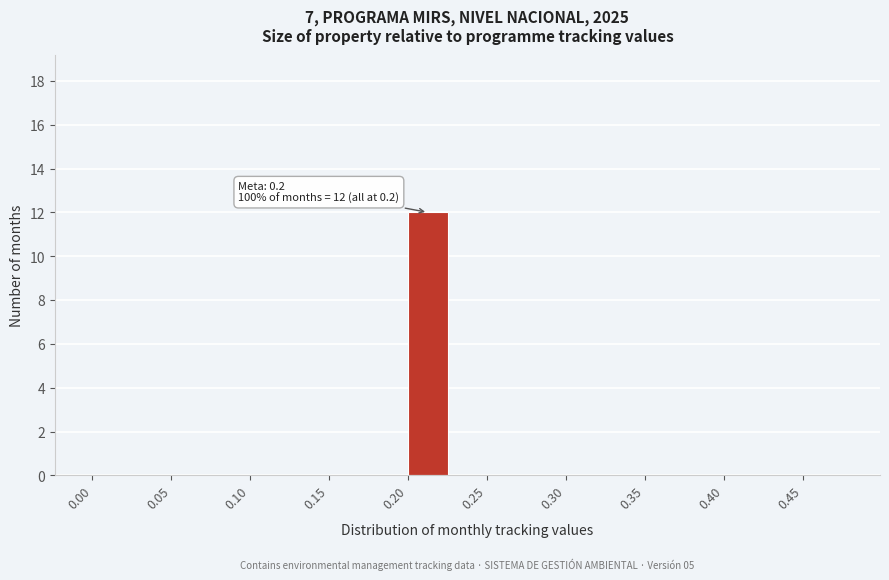

Over which range of the x-axis is the bar tallest?

0.20 to 0.25